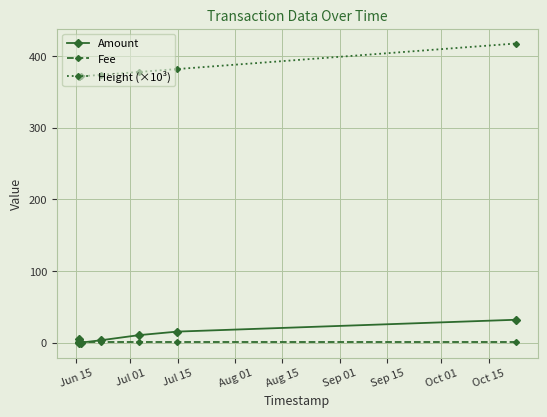

True or false: Amount and Height (×10³) intersect in this chart.

False